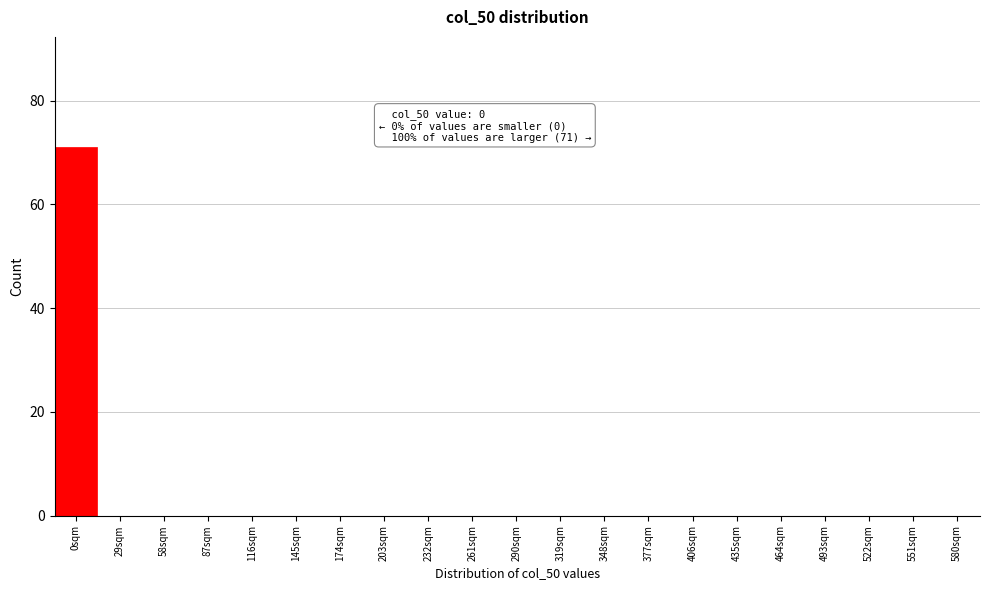

Reading left to right, extract all data points from this chart.

0sqm=71	29sqm=0	58sqm=0	87sqm=0	116sqm=0	145sqm=0	174sqm=0	203sqm=0	232sqm=0	261sqm=0	290sqm=0	319sqm=0	348sqm=0	377sqm=0	406sqm=0	435sqm=0	464sqm=0	493sqm=0	522sqm=0	551sqm=0	580sqm=0